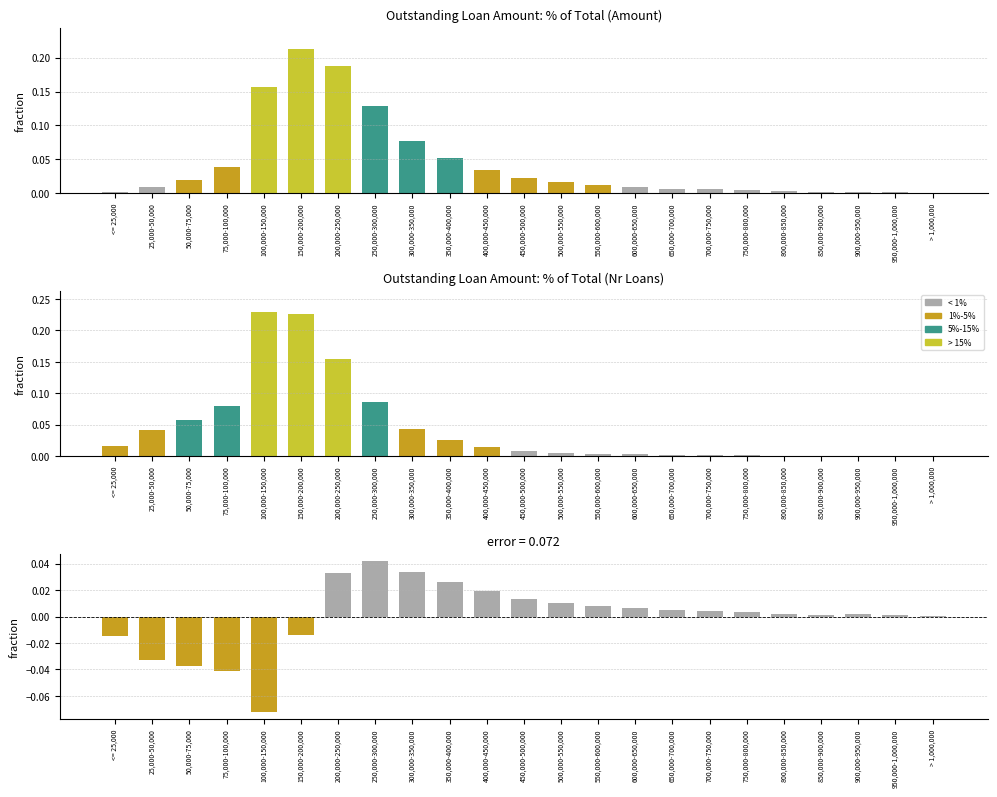

The value of % of Total (Amount) at 550,000-600,000 is 0.0. True or false?

False